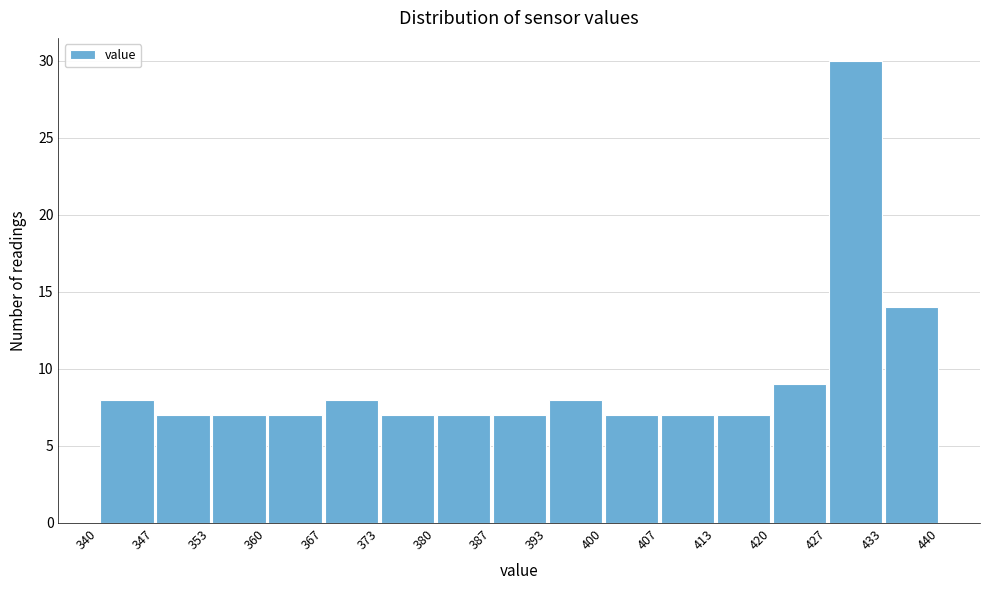

Which range on the x-axis has the tallest bar?

427 to 433